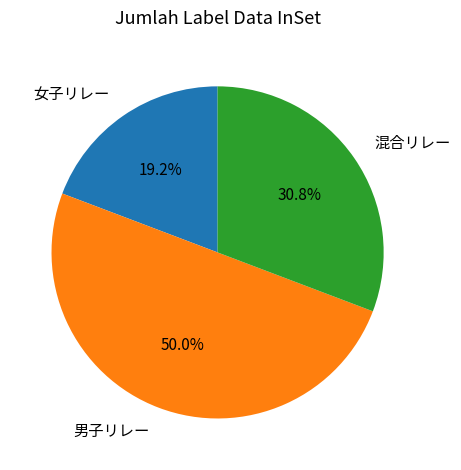

Is the sum of 混合リレー and 男子リレー greater than half?

Yes